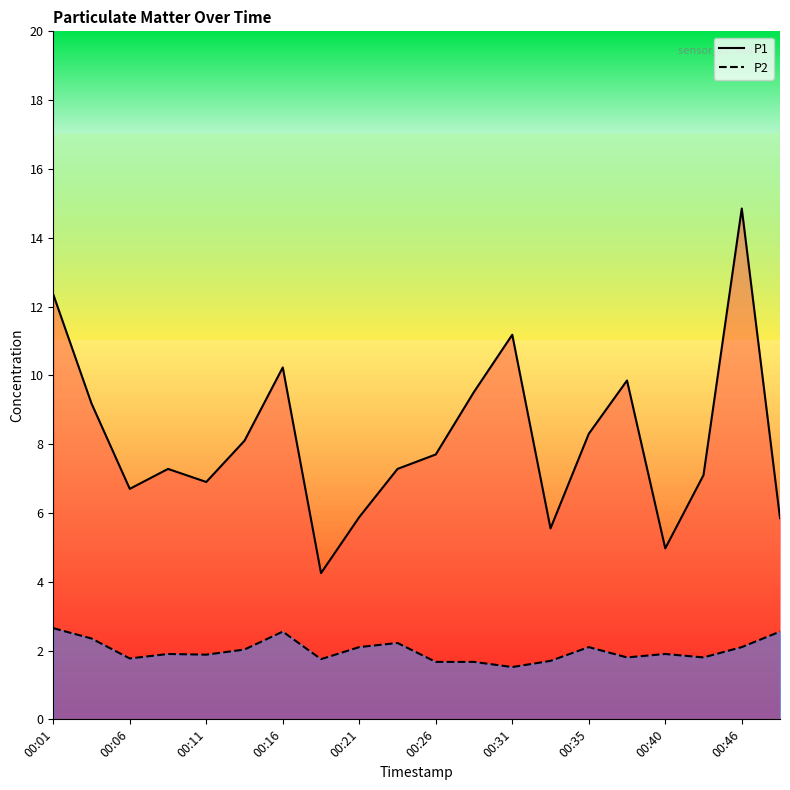

What is the spread (max minus min) of values at 00:26?

6.0